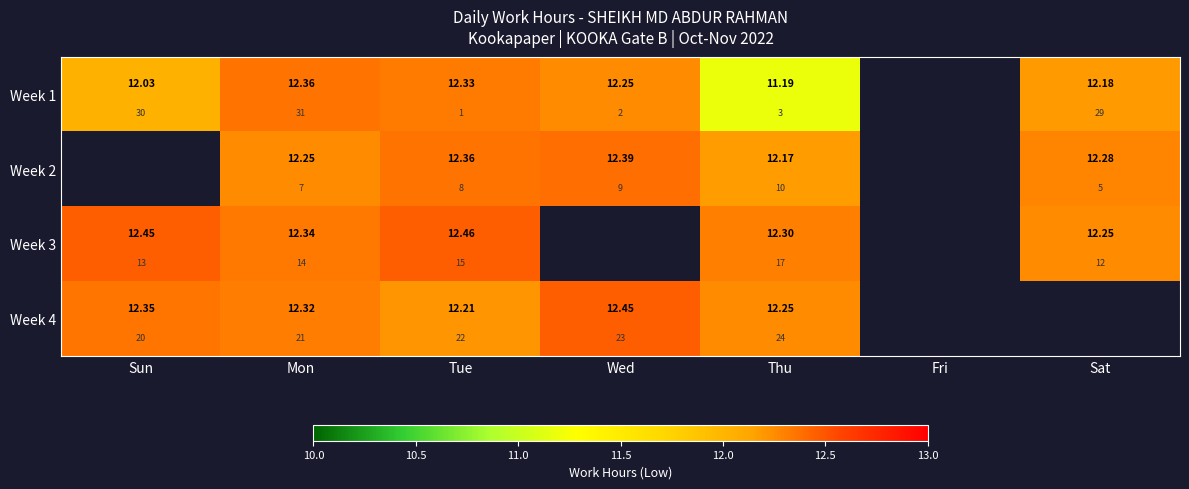

How many categories are shown in the chart?

7